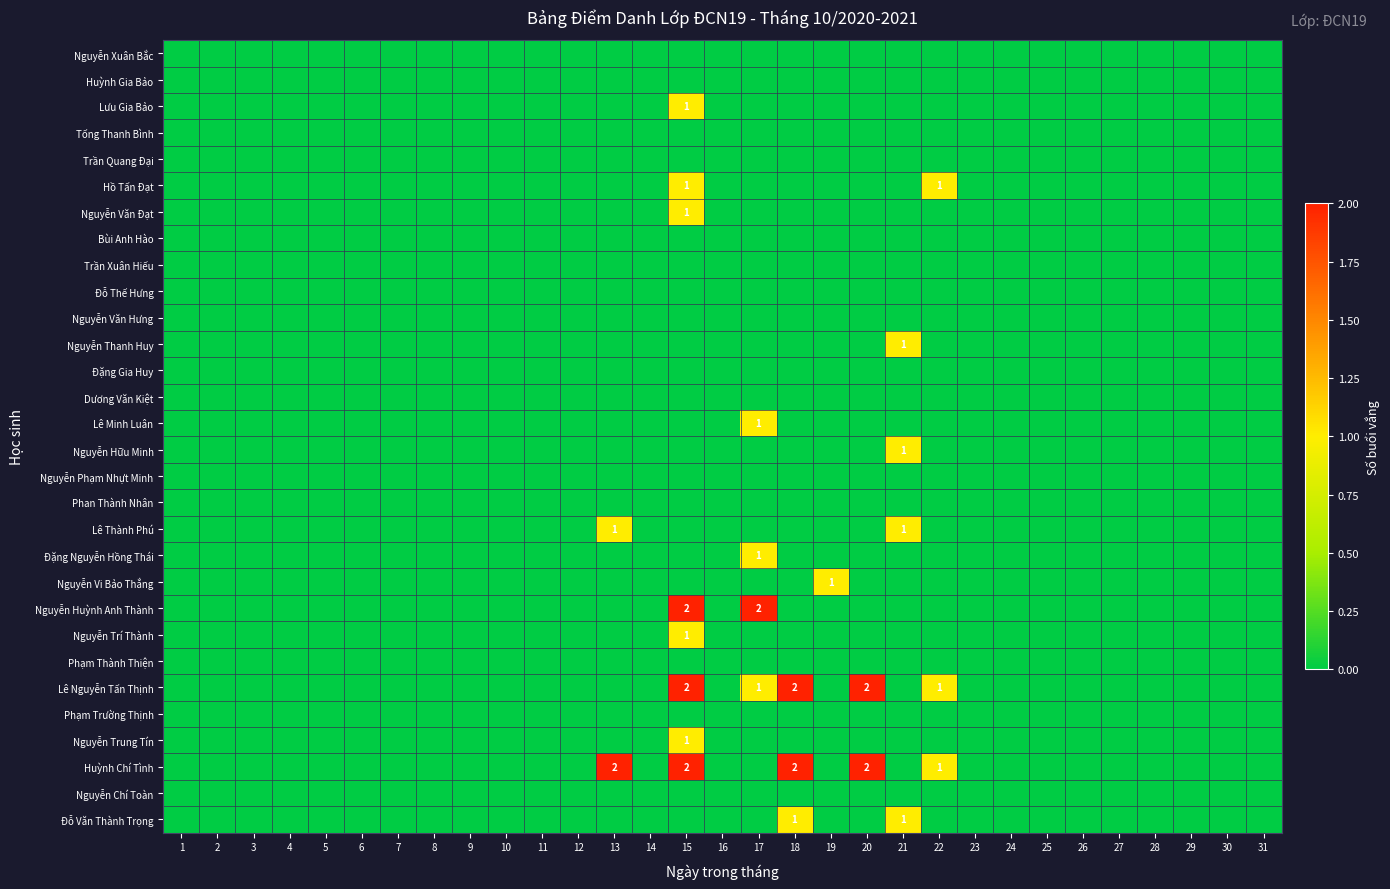

List the labels in order of Nguyễn Thanh Huy value, largest first.

21, 1, 2, 3, 4, 5, 6, 7, 8, 9, 10, 11, 12, 13, 14, 15, 16, 17, 18, 19, 20, 22, 23, 24, 25, 26, 27, 28, 29, 30, 31